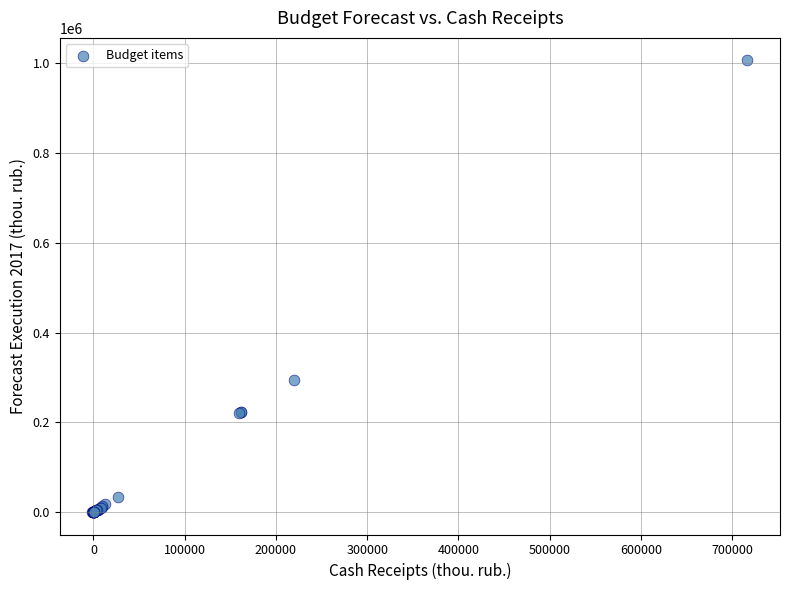

What Y value in the scatter plot is closest to 503259?

294120.7